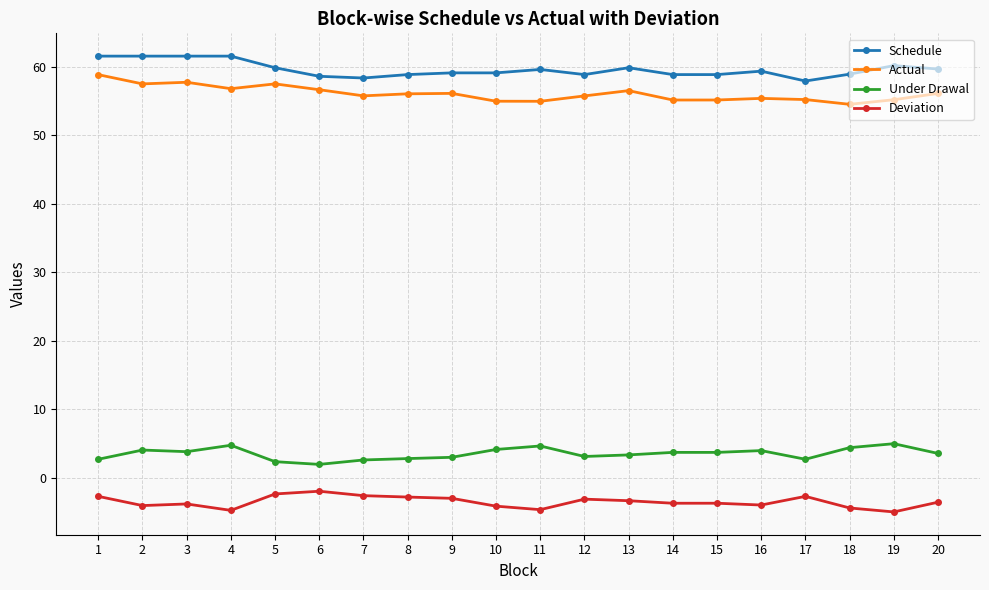

How many lines are shown in the chart?

4